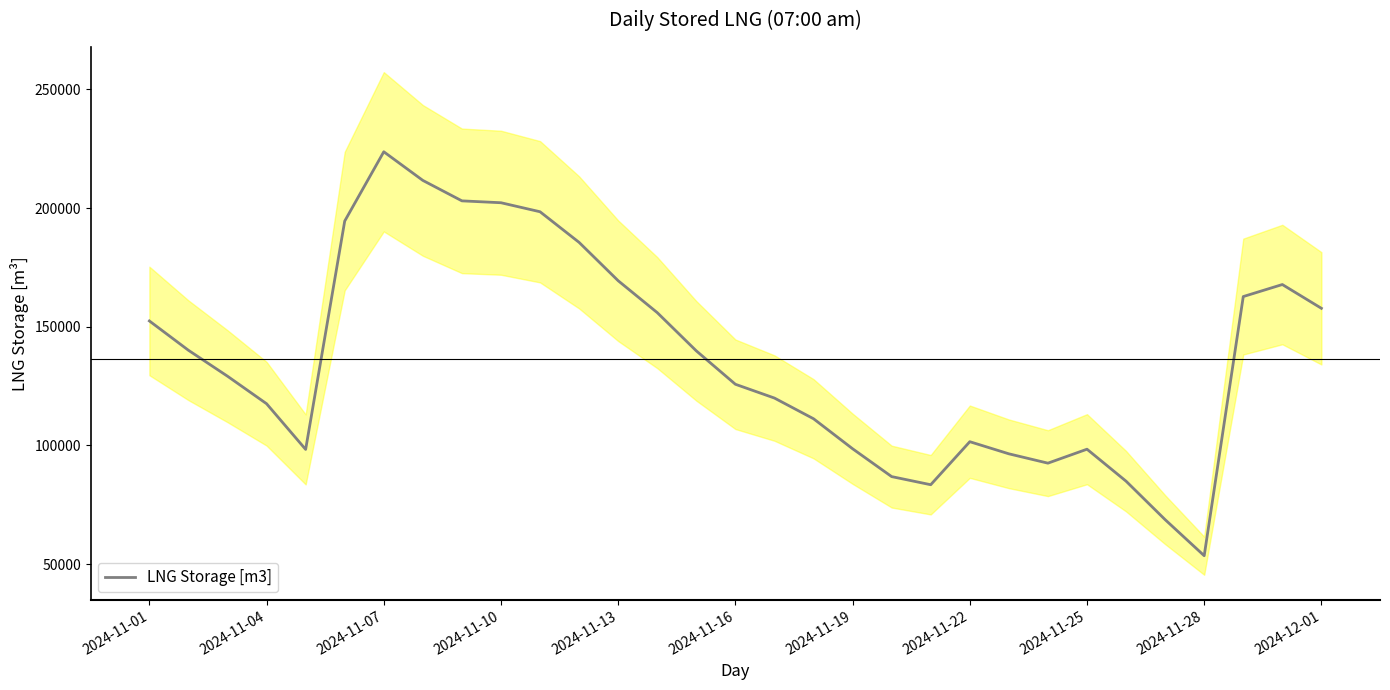

The value of LNG Storage [m3] at 2024-11-10 is 115253.6. True or false?

False